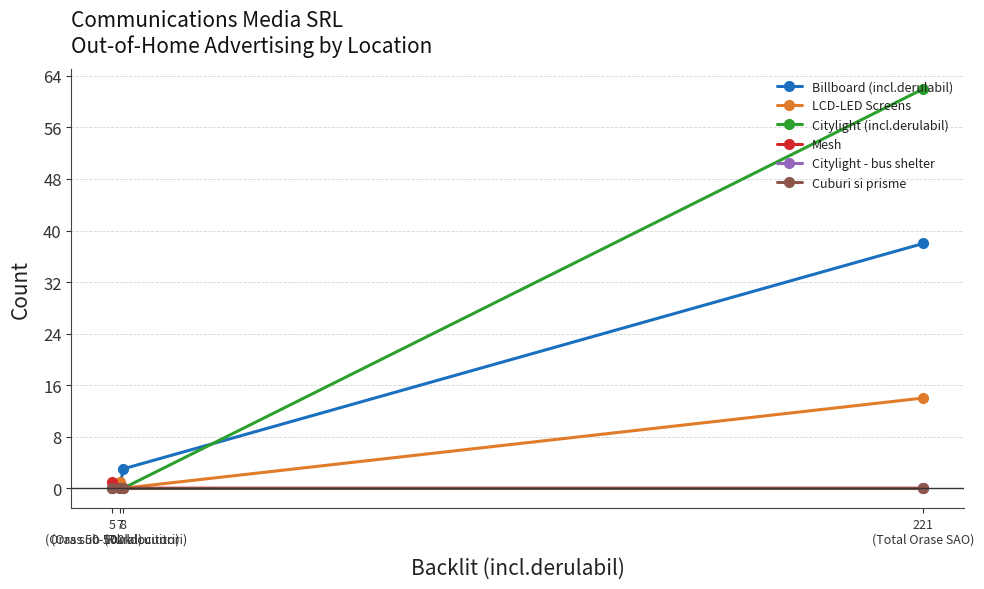

At which category does LCD-LED Screens reach its first local valley?

8
(Rural)